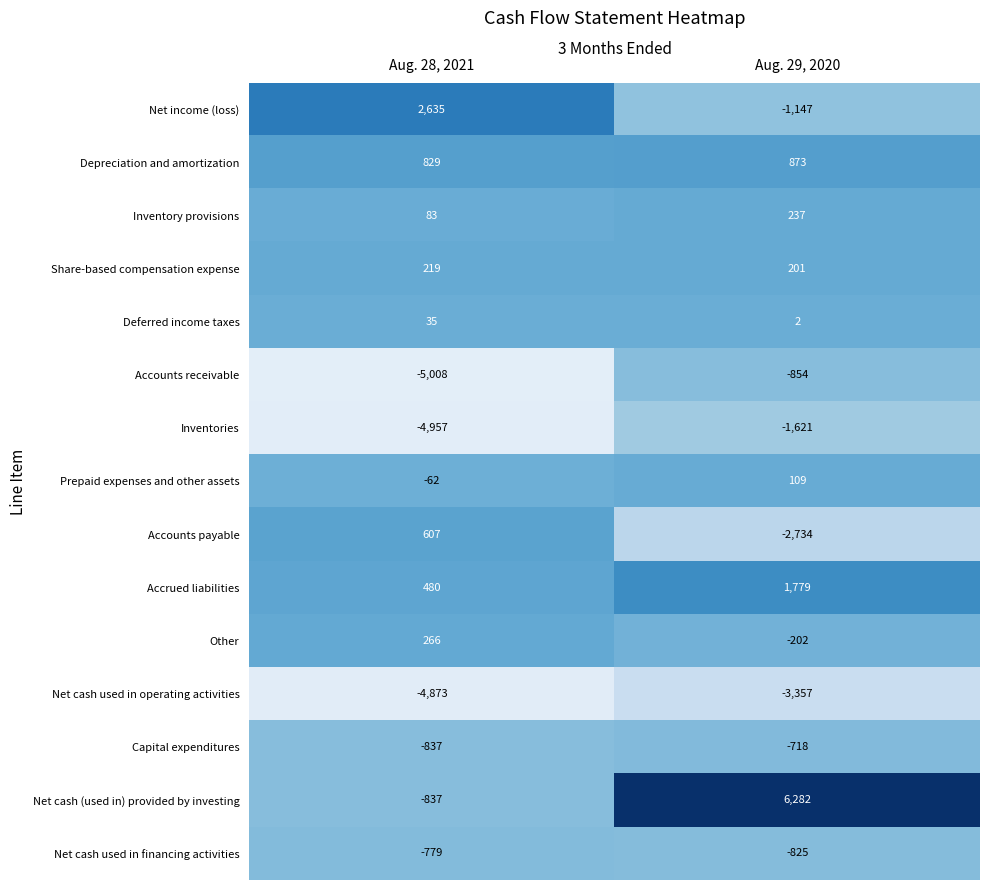

Which series changed the most between Aug. 28, 2021 and Aug. 29, 2020?

Net cash (used in) provided by investing